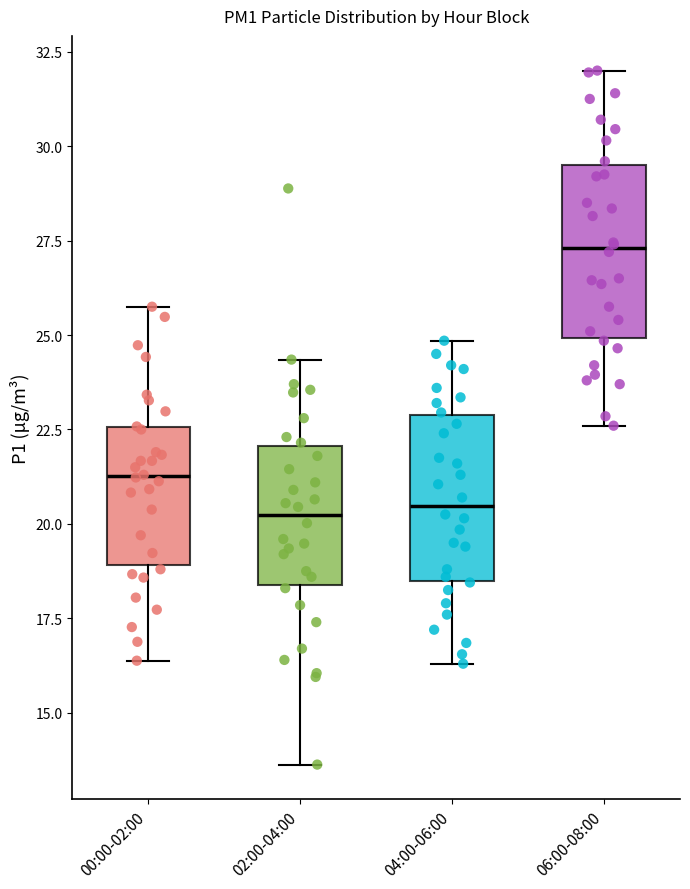

Reading left to right, transcribe this box plot: for each box, give where its median line is, the range the box spans, and where its two whiskers end, as read against the y-axis. The values are not printed on the chart, so give them approximately, as read against the axis.

00:00-02:00: median 21.5, box 19.0 to 22.5, whiskers 16.5 to 26.0
02:00-04:00: median 20.0, box 18.5 to 22.0, whiskers 13.5 to 24.5
04:00-06:00: median 20.5, box 18.5 to 23.0, whiskers 16.5 to 25.0
06:00-08:00: median 27.5, box 25.0 to 29.5, whiskers 22.5 to 32.0